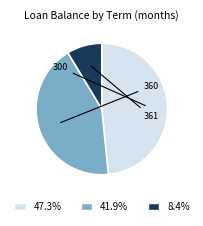

Does 47.3% represent more than half of the total?

No